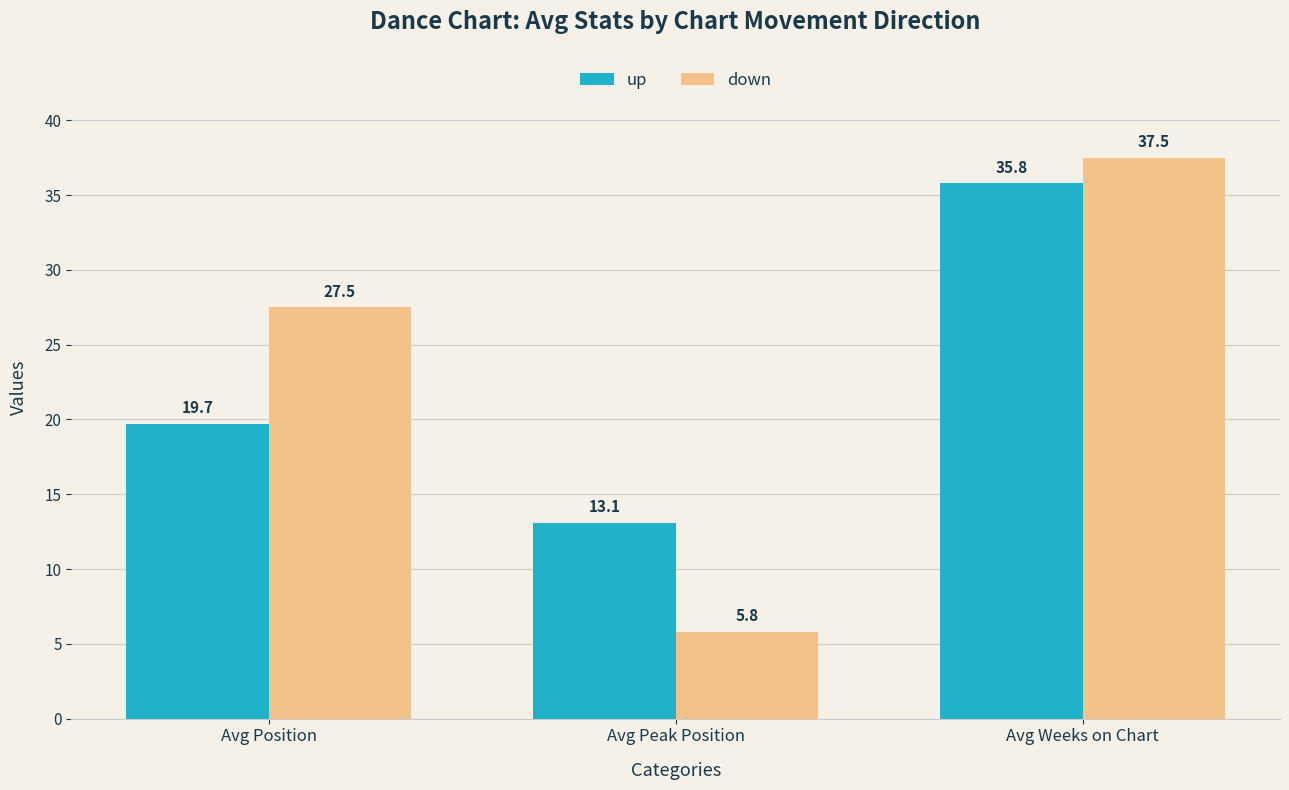

How many data points does each series have?

3